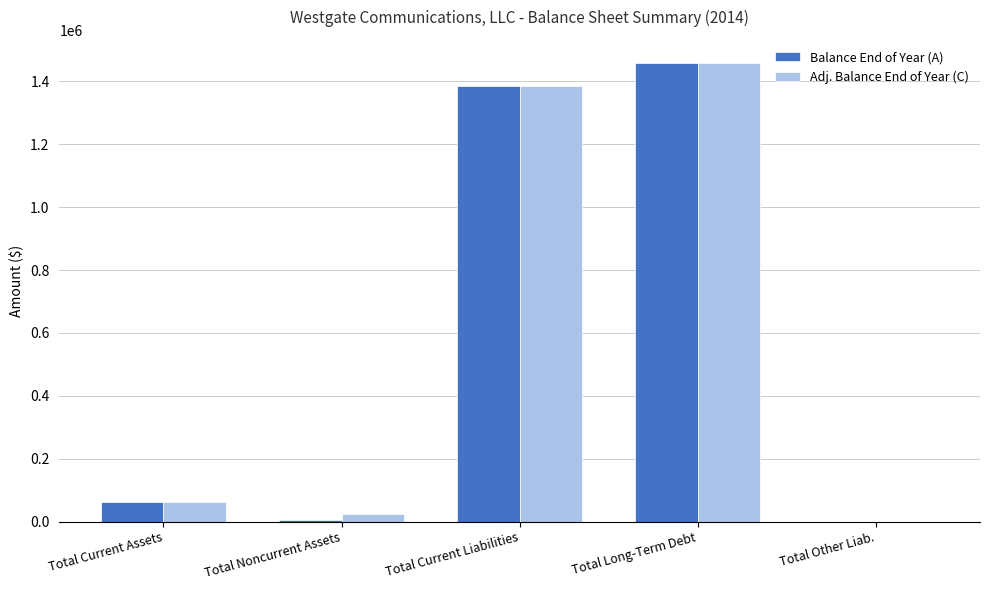

At which category is the sum across all series the highest?

Total Long-Term Debt